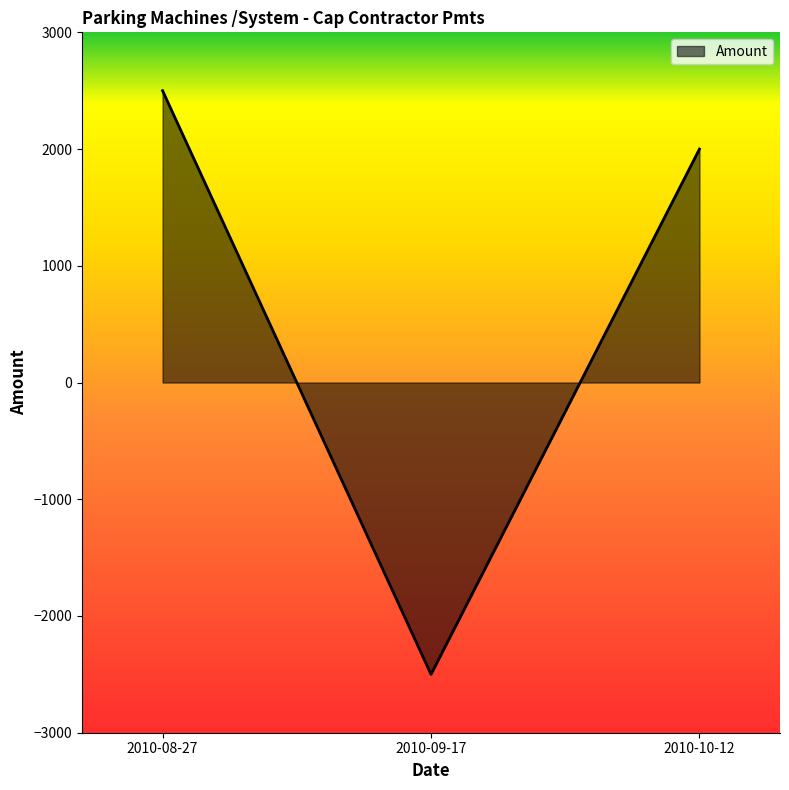

Which category has the lowest value across all series?

2010-09-17